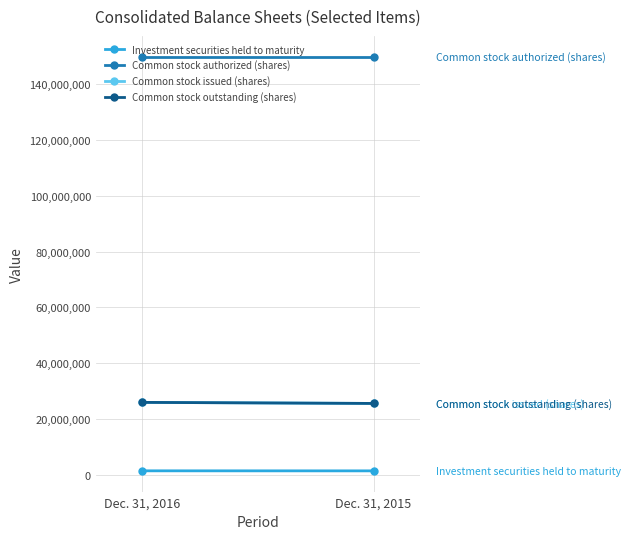

What is the total value across all series at Dec. 31, 2016?

203154741